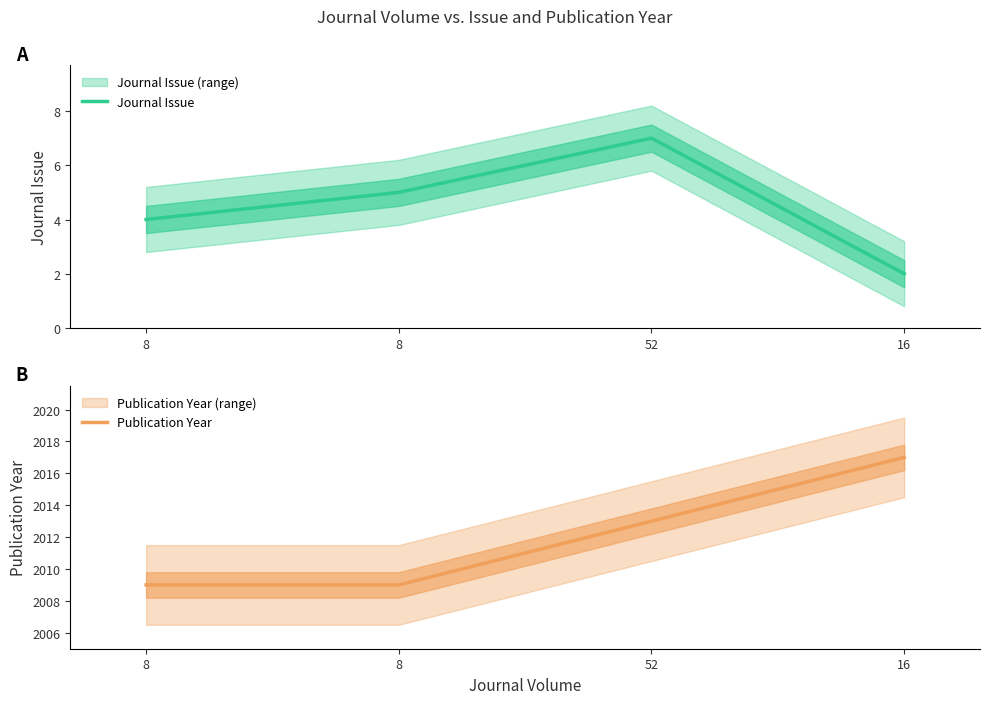

What is the average value of the Journal Issue series?

4